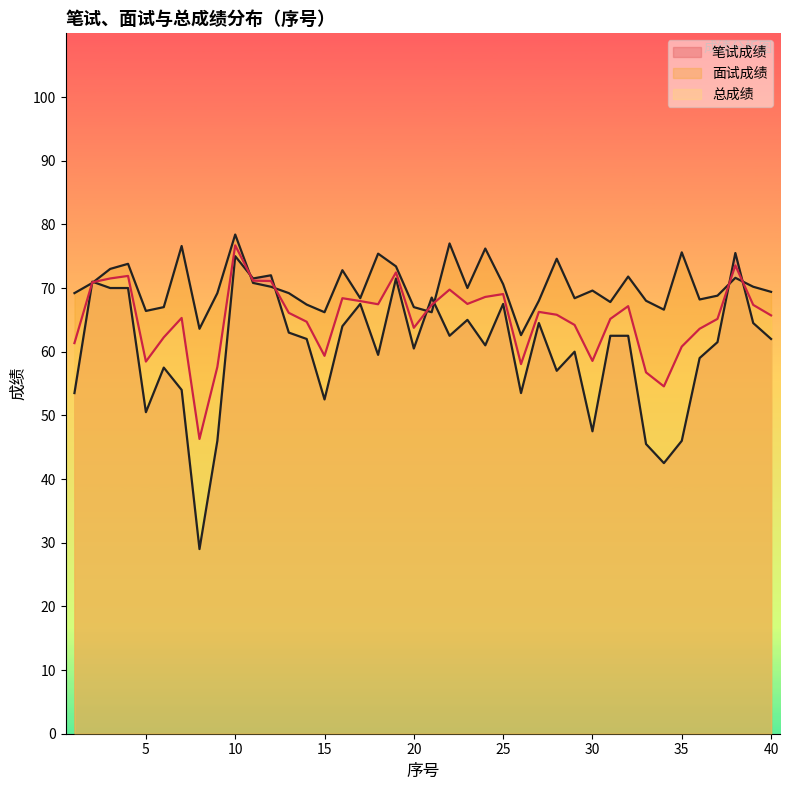

What is the average value of the 面试成绩 series?

70.2